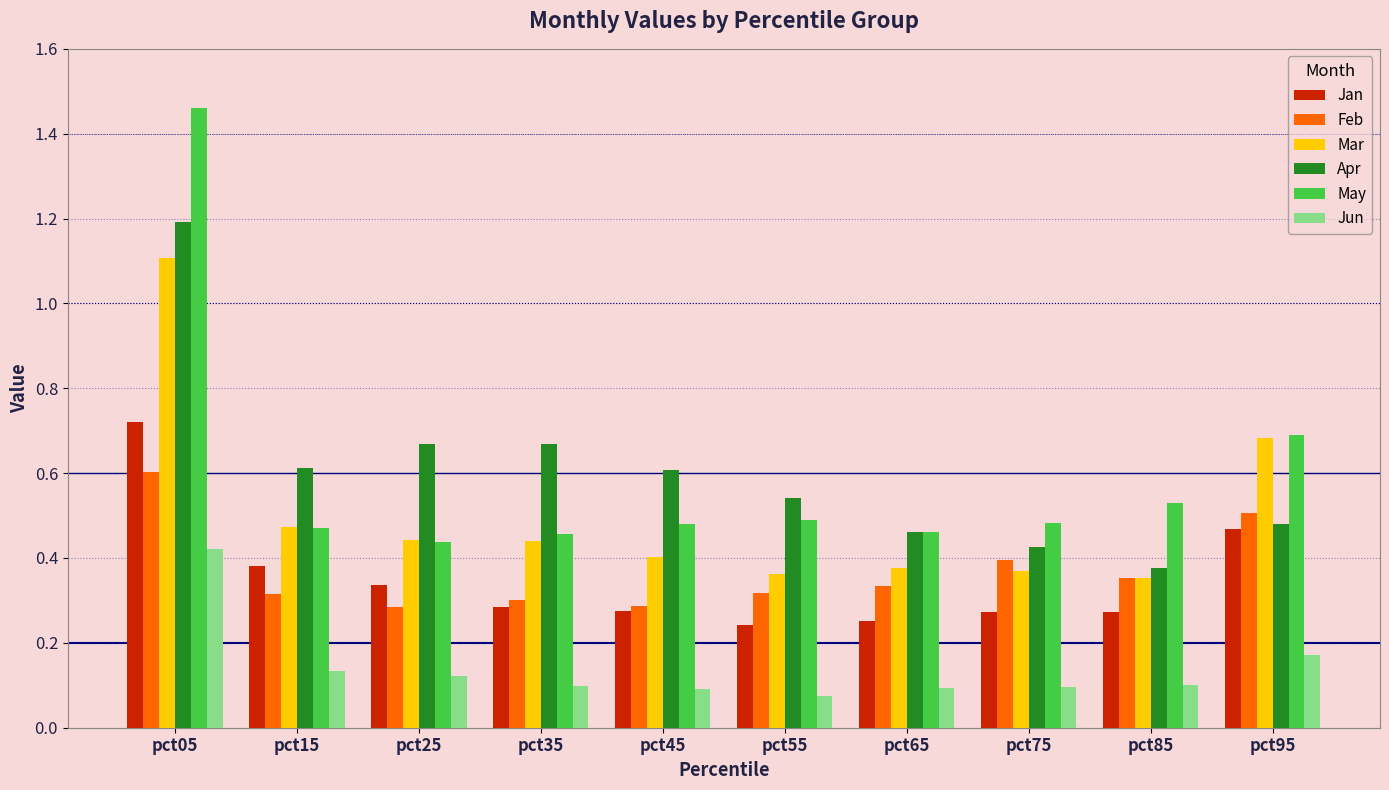

How many Feb values are between 0 and 1?

10